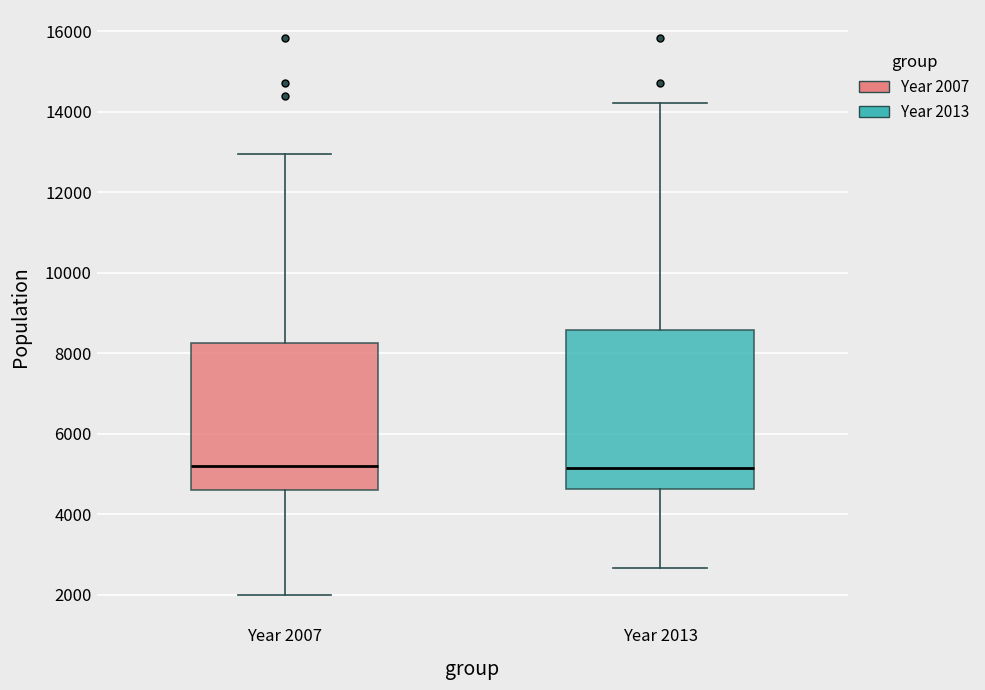

Reading left to right, transcribe this box plot: for each box, give where its median line is, the range the box spans, and where its two whiskers end, as read against the y-axis. The values are not printed on the chart, so give them approximately, as read against the axis.

Year 2007: median 5200, box 4600 to 8200, whiskers 2000 to 13000
Year 2013: median 5200, box 4600 to 8600, whiskers 2600 to 14200